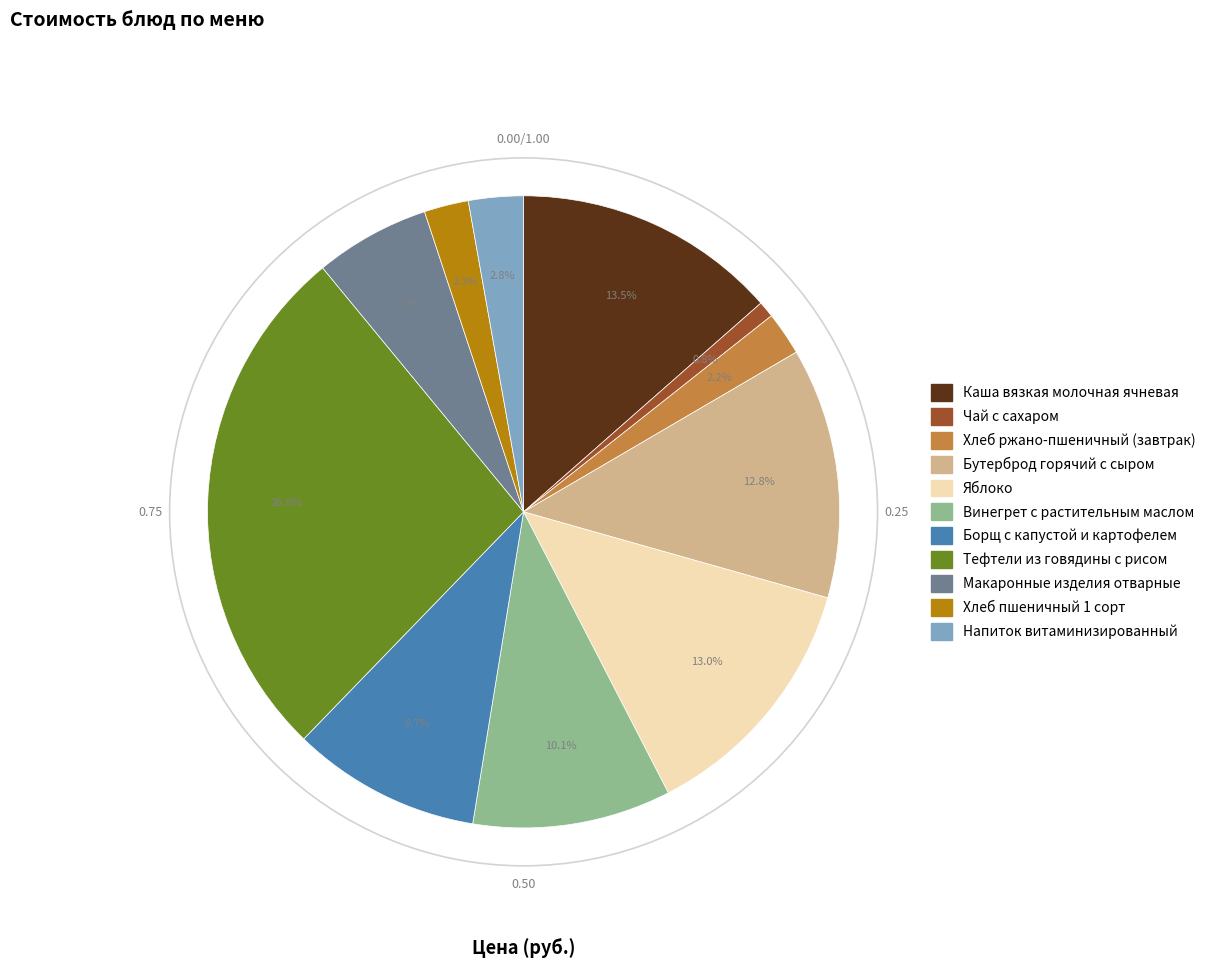

To the nearest percent, what is the difference between the Макаронные изделия отварные and Винегрет с растительным маслом slice percentages?

4%